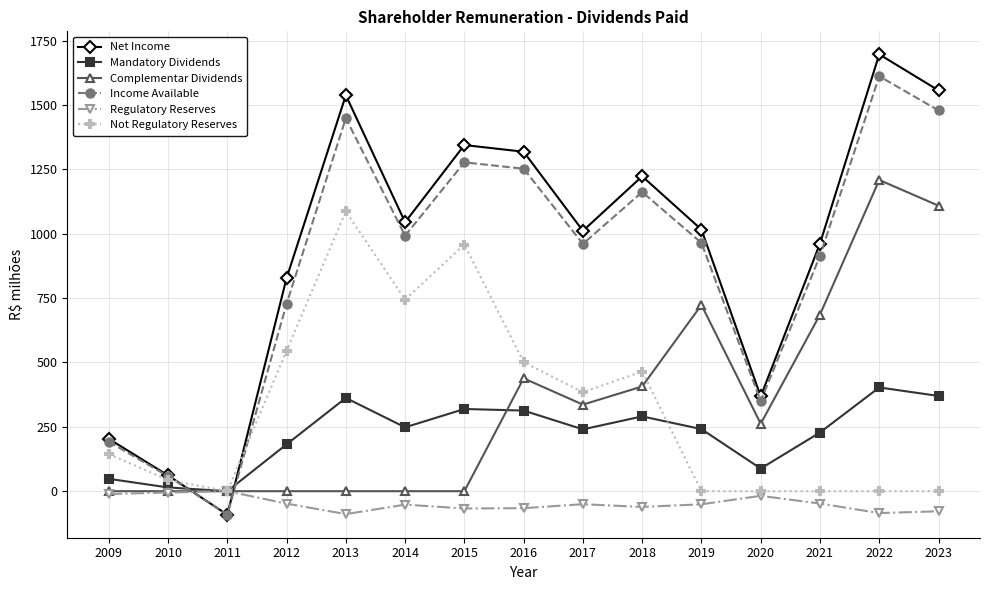

Where does the Income Available series first go above 964?

2013